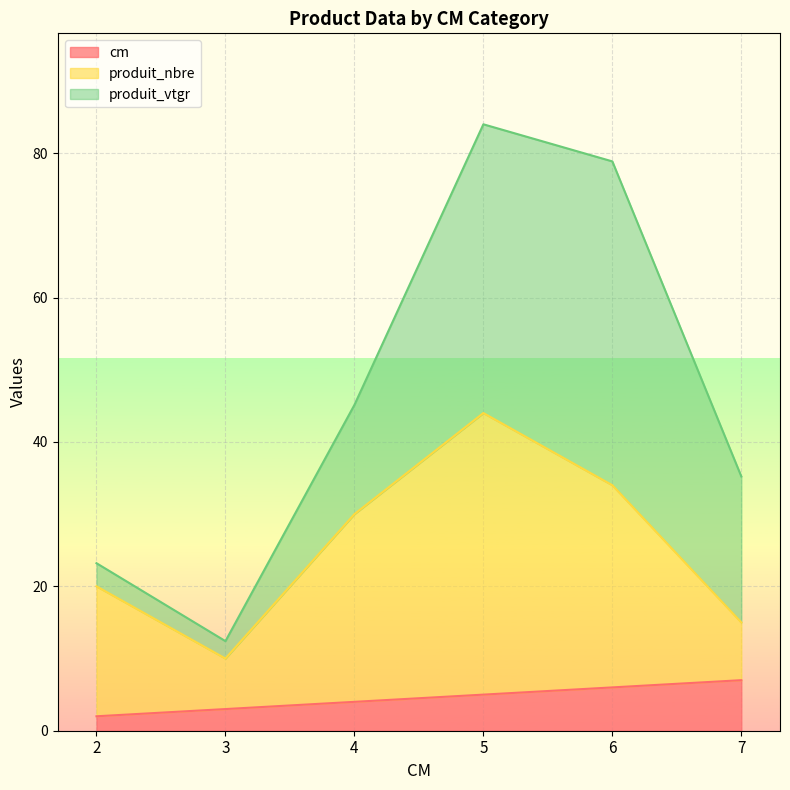

What value does the produit_nbre series have at 6, to the nearest 5?

35